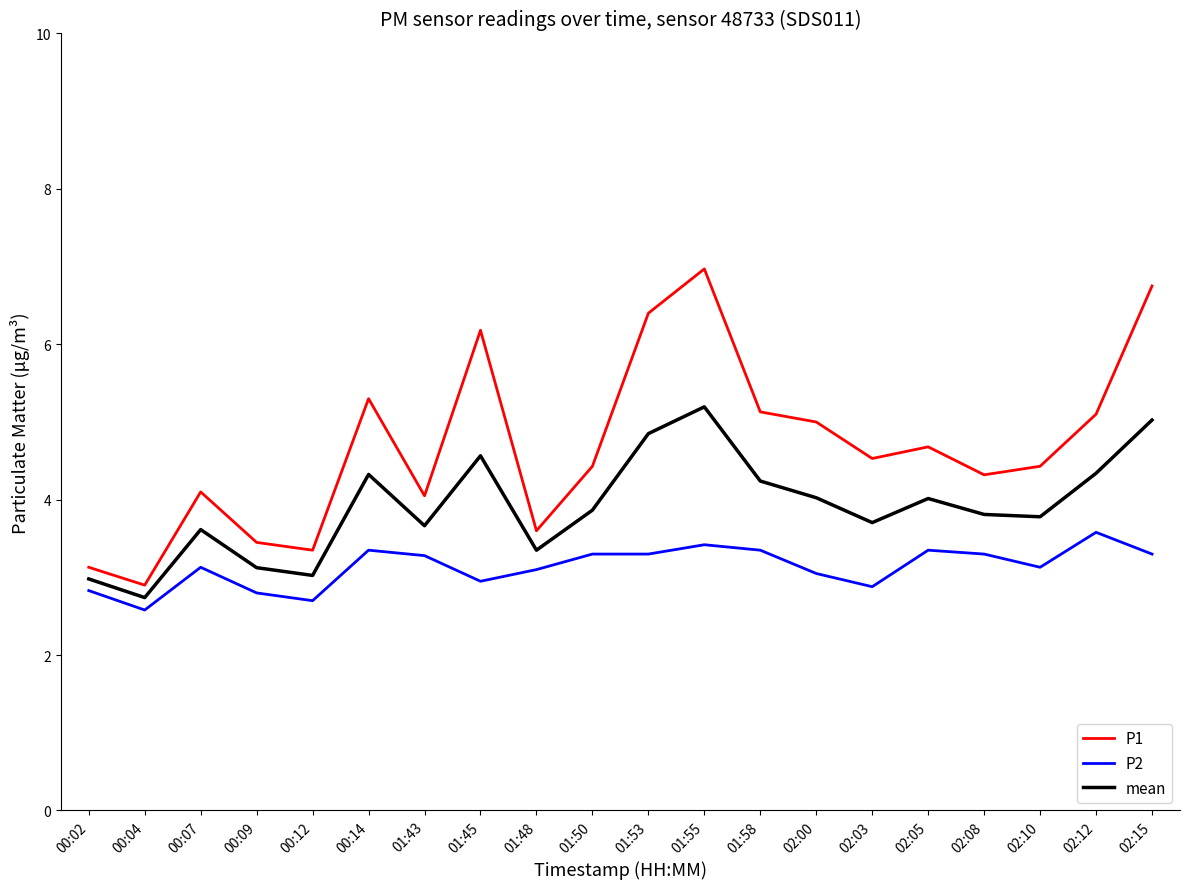

Read the P1 value at 02:12.

5.1